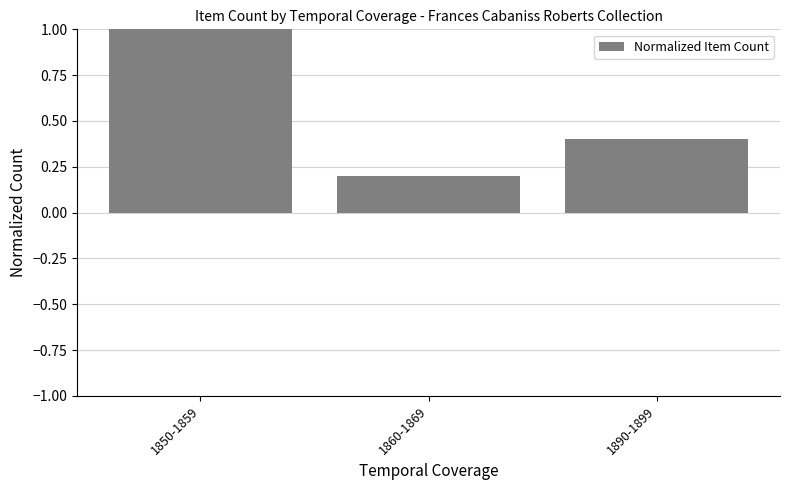

What is the difference between the values at 1850-1859 and 1890-1899?

0.6